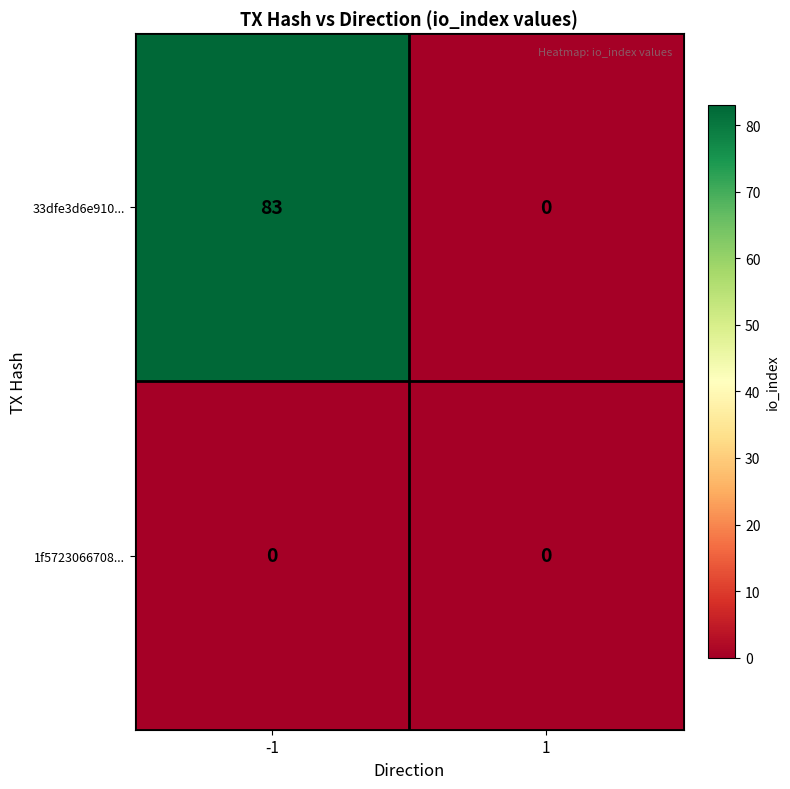

At how many categories does at least one series exceed 65?

1